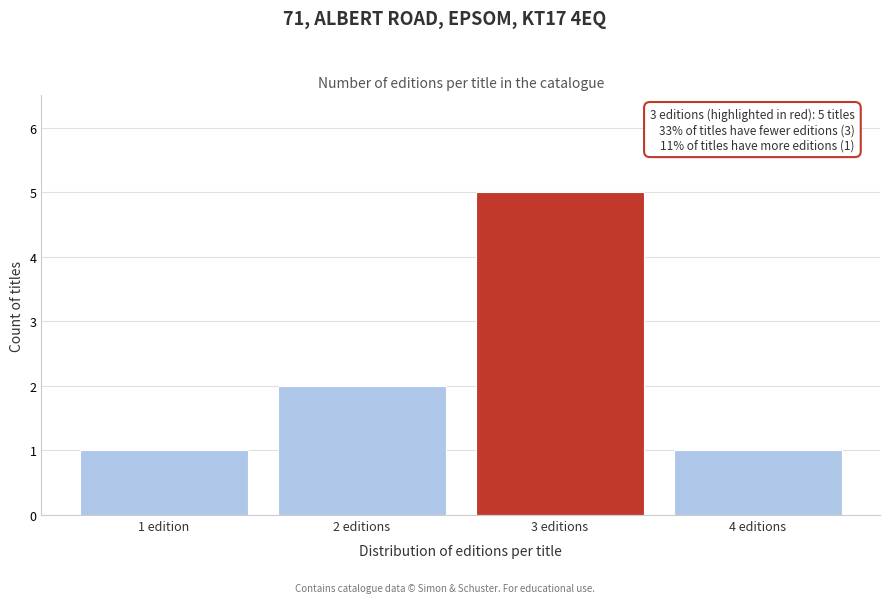

Reading left to right, transcribe all the data shown in this chart.

1	2	5	1